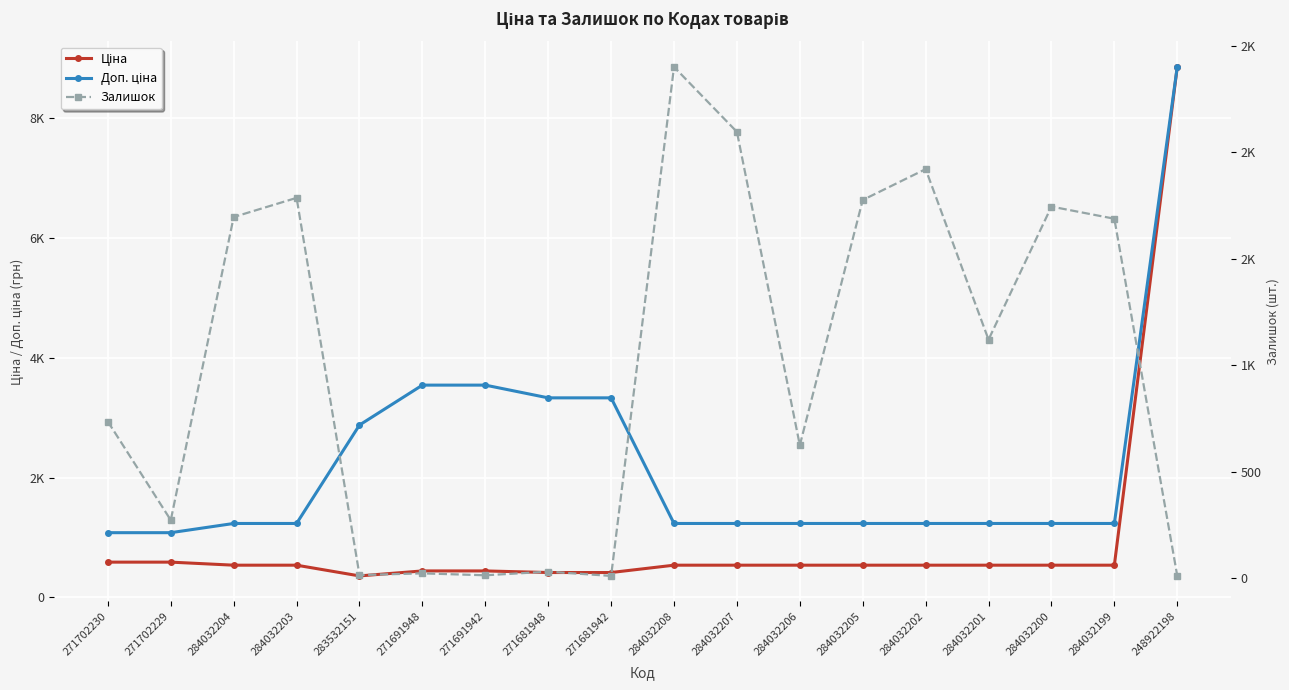

Count the number of data series in this chart.

3